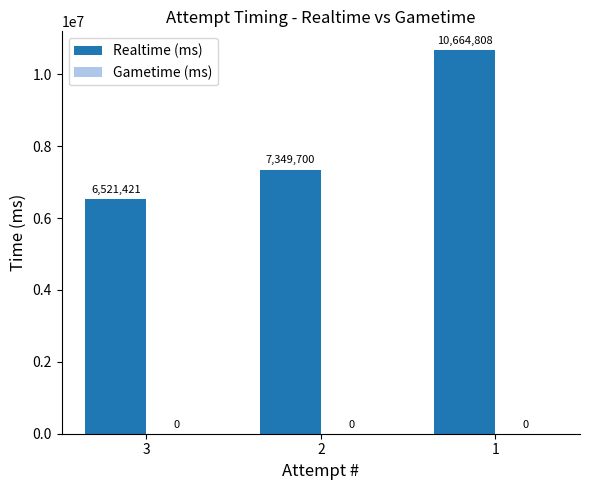

What is the change in value from 2 to 1?

+3315108